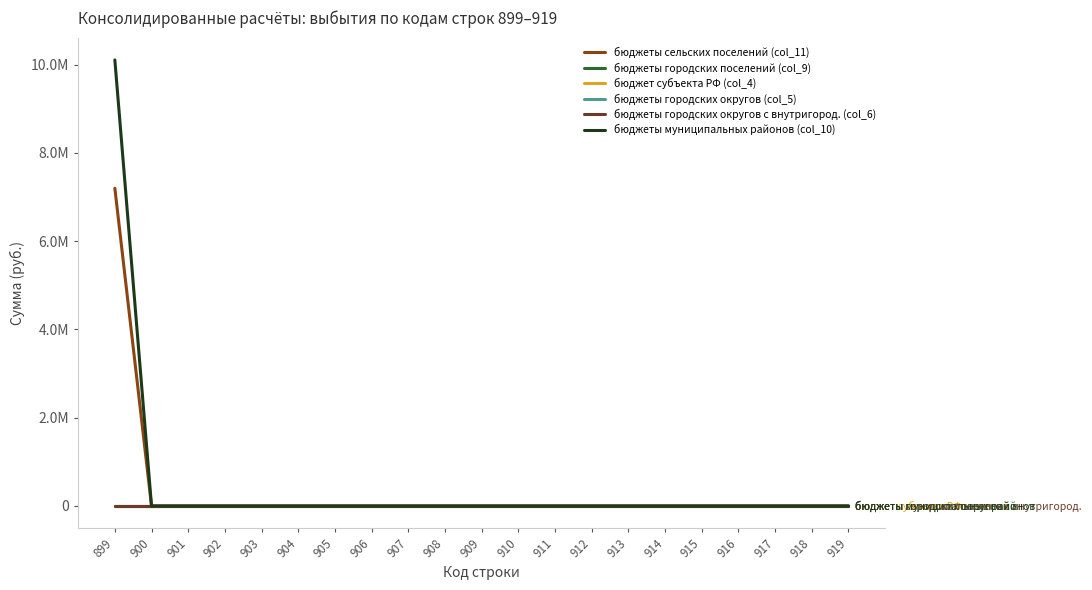

True or false: бюджеты городских поселений (col_9) and бюджет субъекта РФ (col_4) intersect in this chart.

False